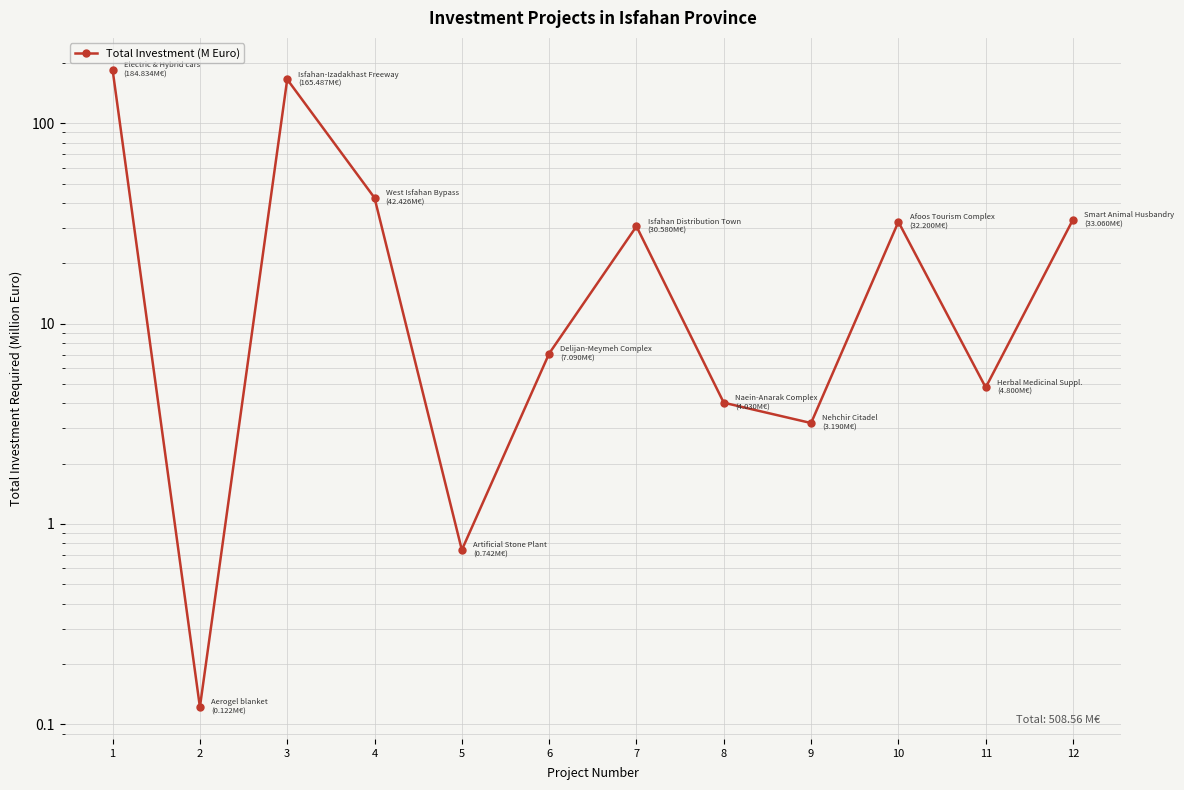

Rank the categories by value from lowest to highest.

2, 5, 9, 8, 11, 6, 7, 10, 12, 4, 3, 1